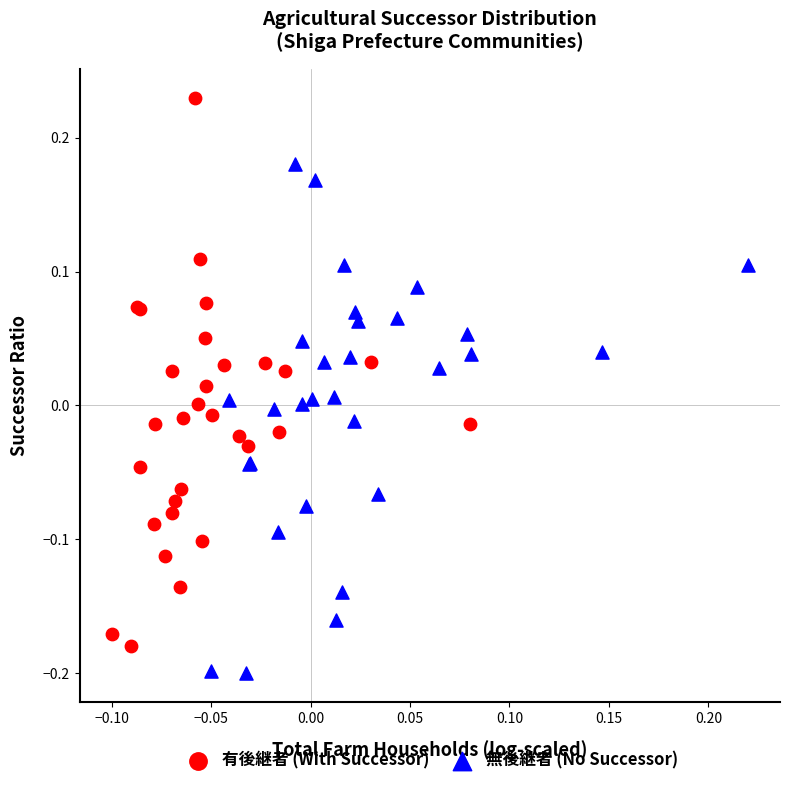

Which series reaches the maximum Y coordinate?

有後継者 (With Successor)